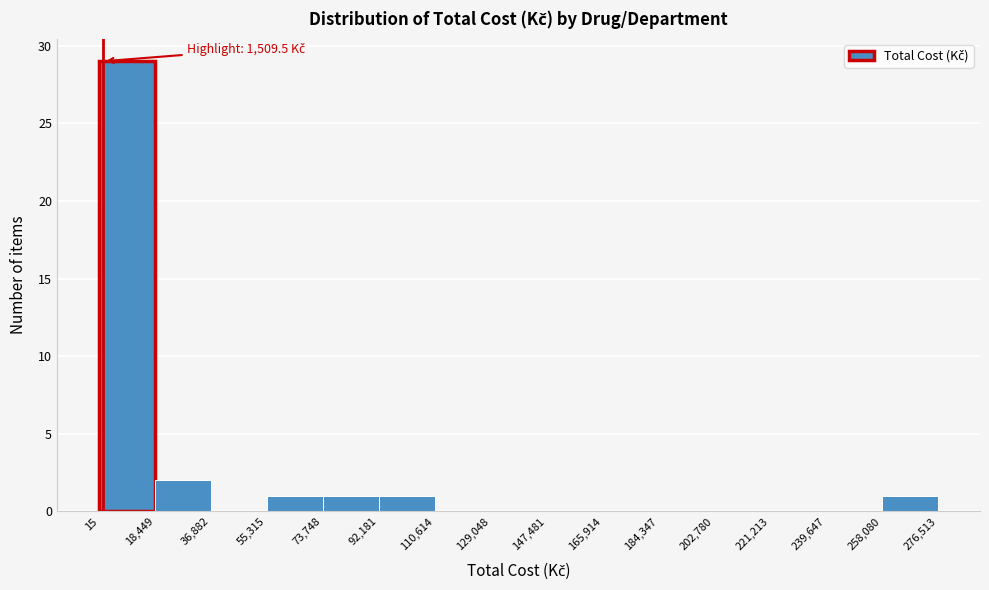

Over which range of the x-axis is the bar tallest?

15 to 18,449